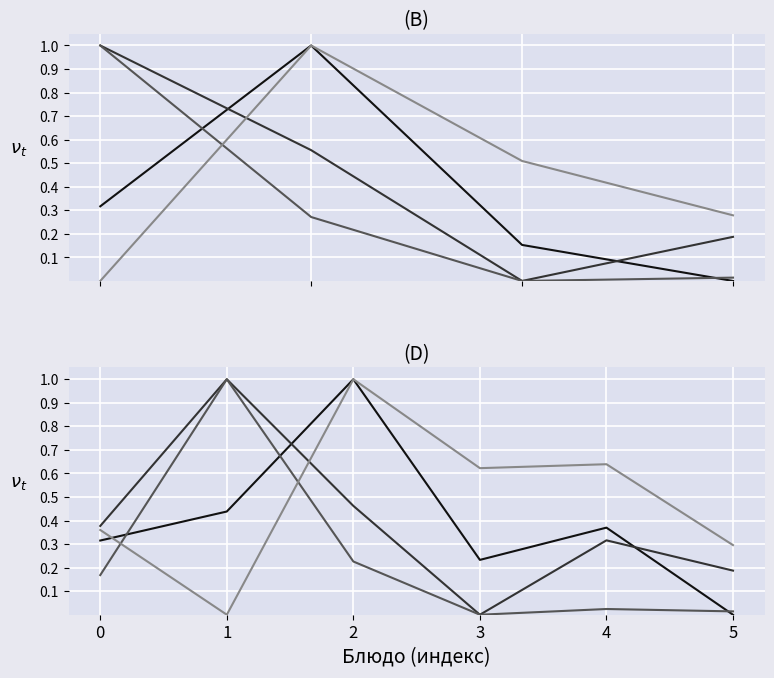

Which series changed the most between 1 and 4?

Жиры